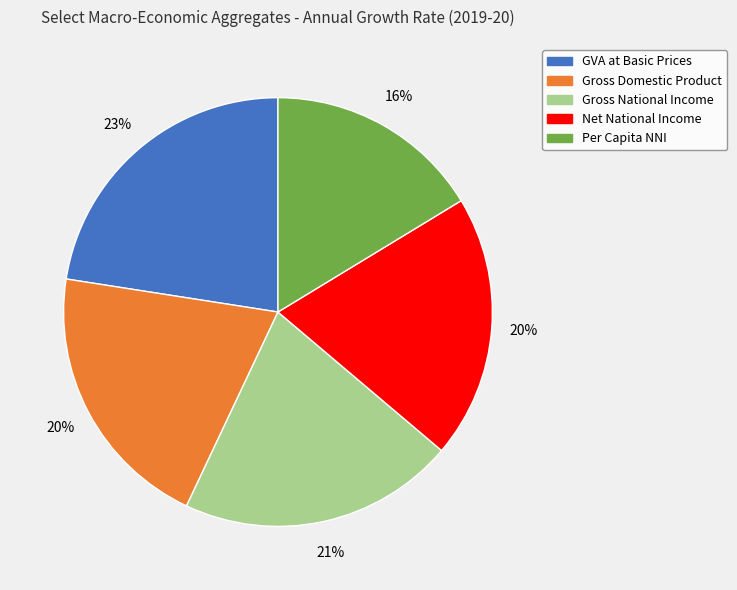

What is the largest slice in the pie chart?

GVA at Basic Prices